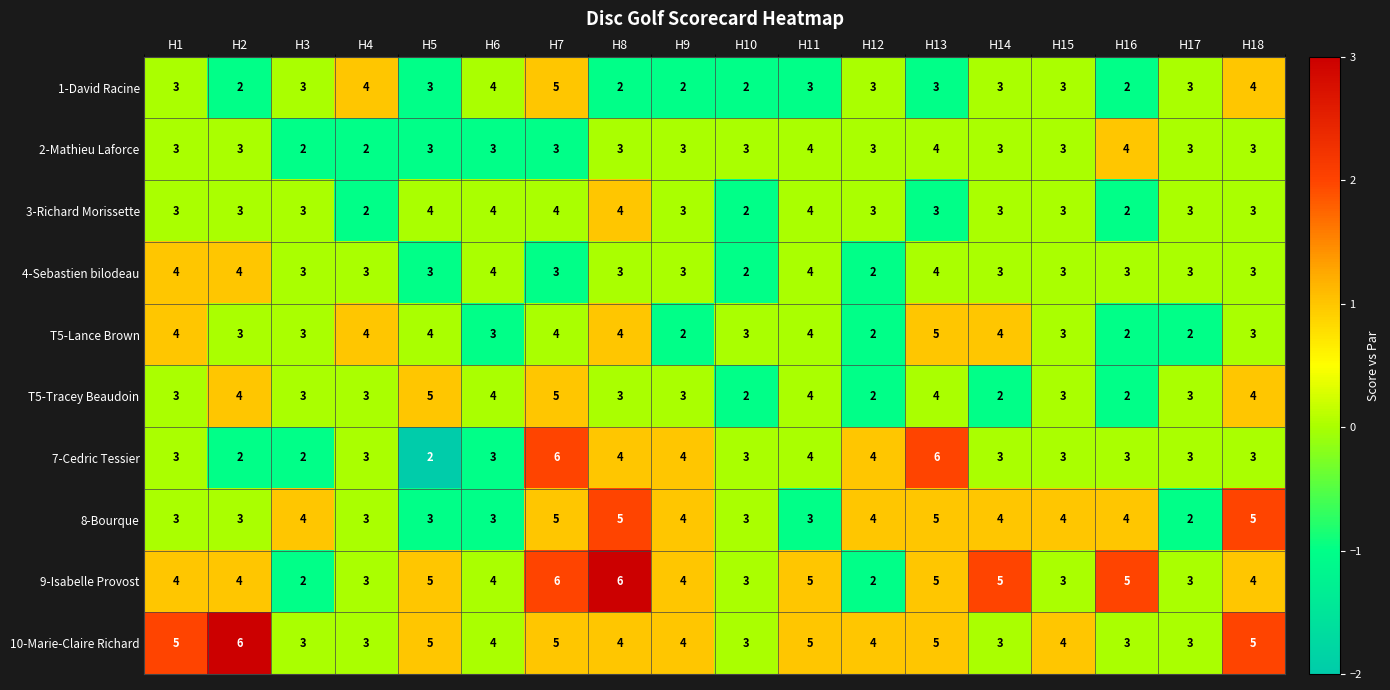

What is the greatest value displayed?

6